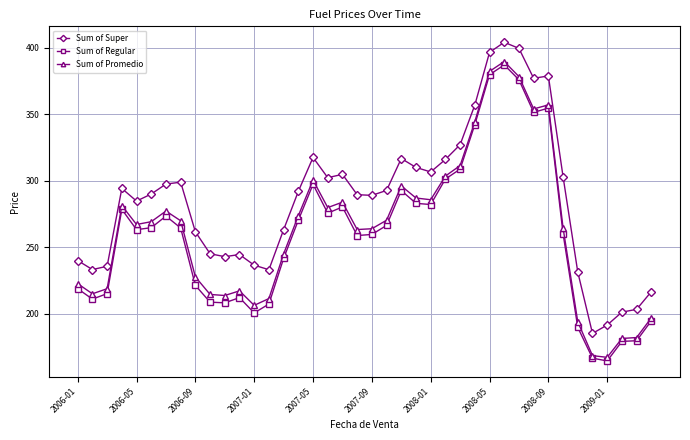

True or false: Sum of Super and Sum of Promedio cross at least once.

False